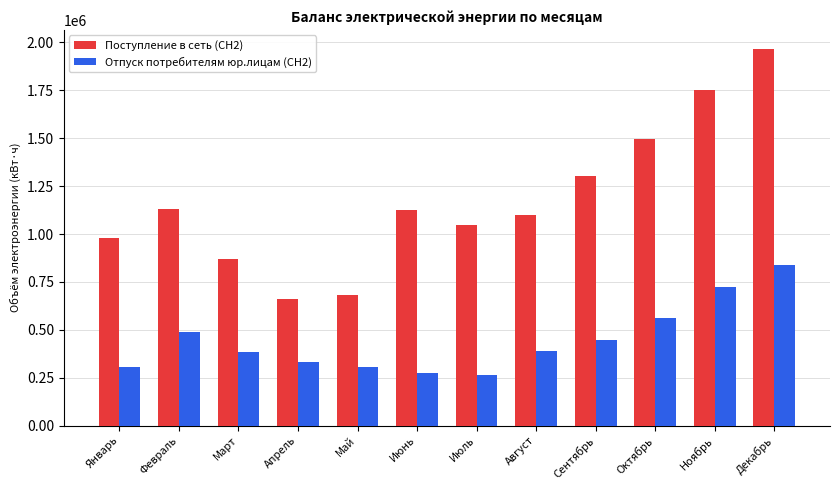

Which series changed the most between Март and Октябрь?

Поступление в сеть (СН2)